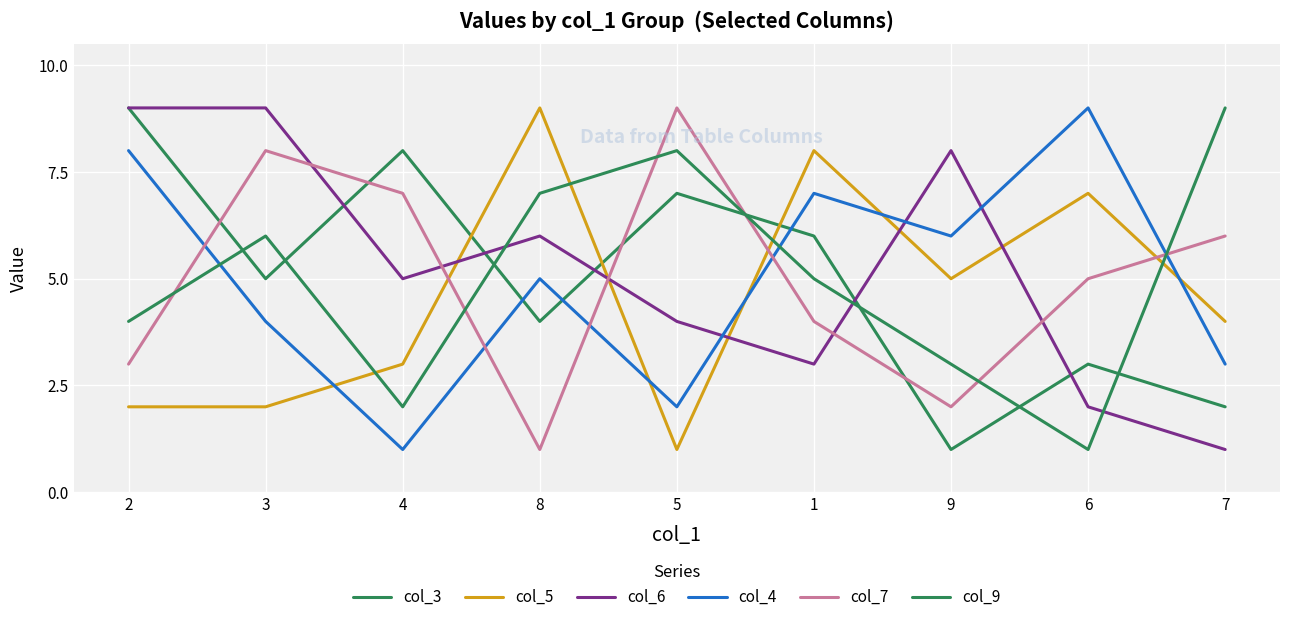

Which has a higher value, 8 or 5?

5